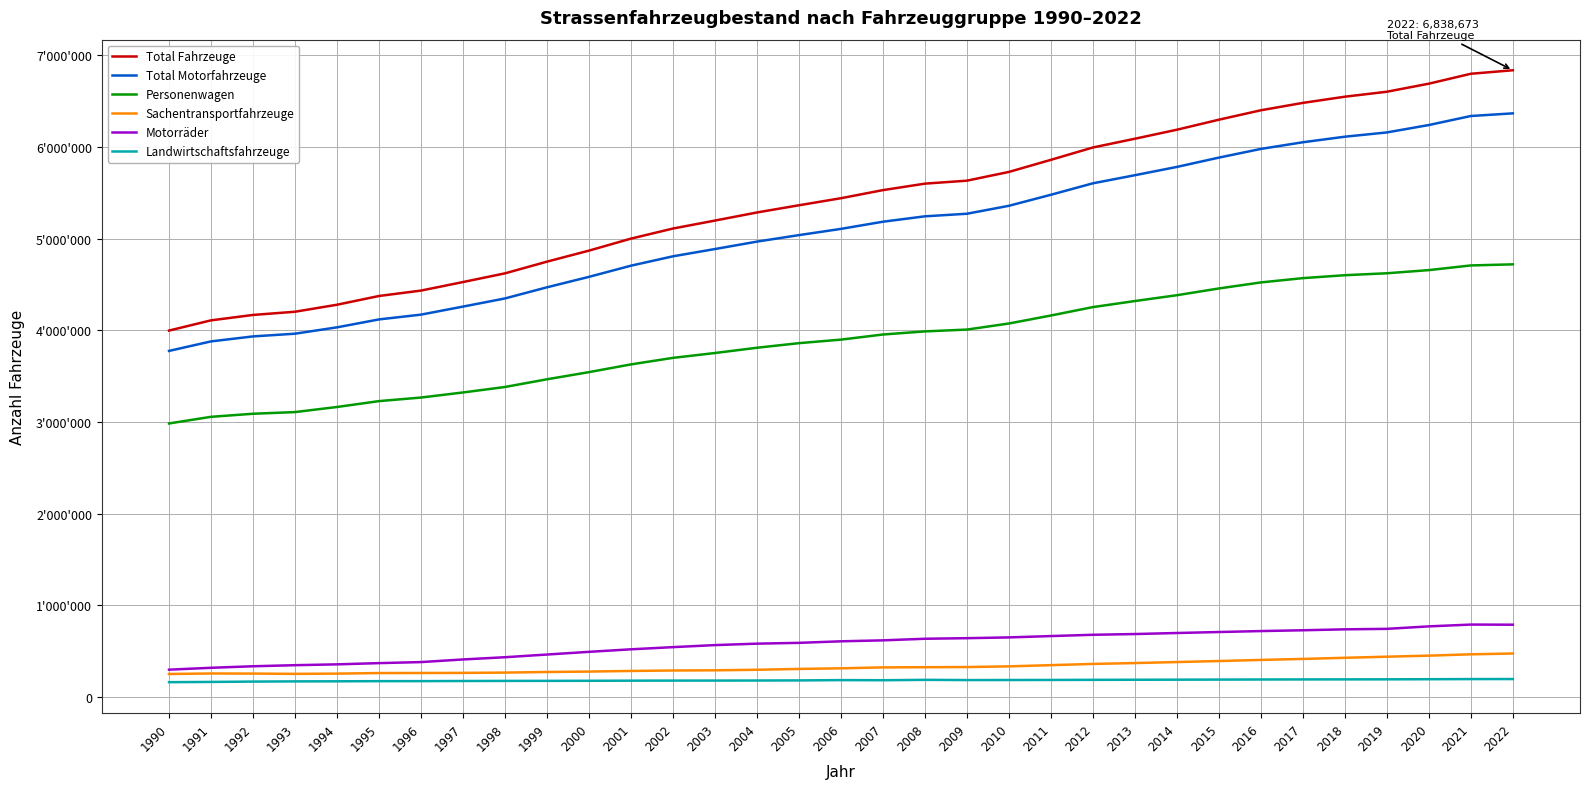

True or false: Landwirtschaftsfahrzeuge has a value of 172300 at 1994.

True